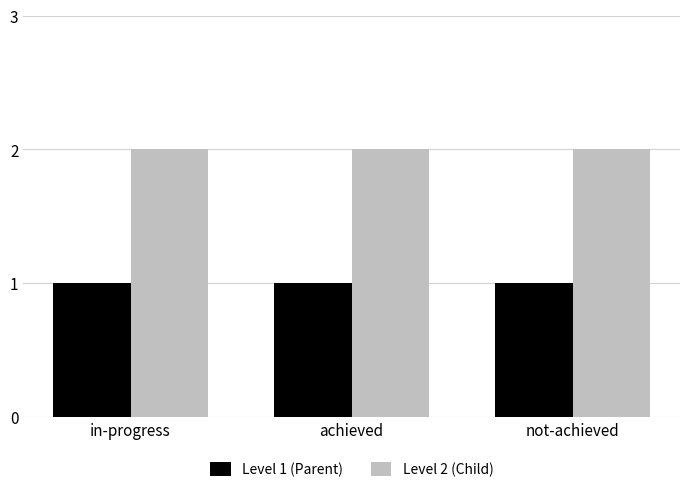

Reading right to left, extract all data points from this chart.

Level 1 (Parent): 1	1	1
Level 2 (Child): 2	2	2